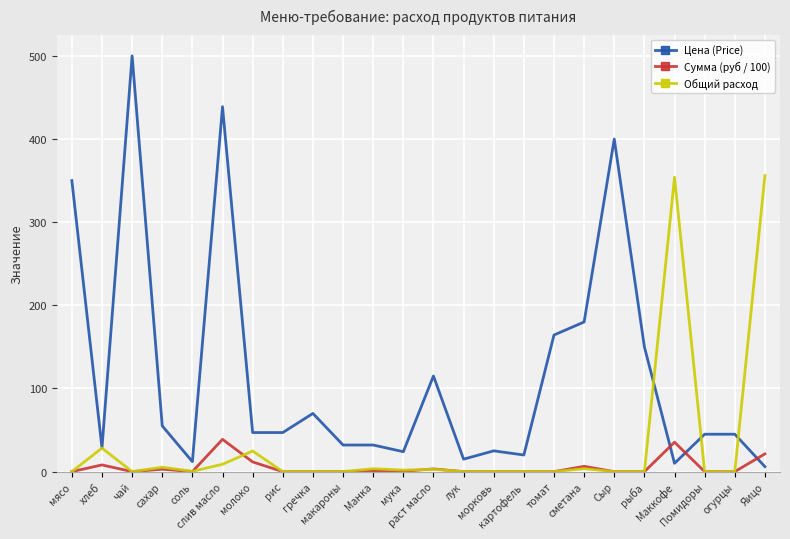

Which series has the largest total across all categories?

Цена (Price)